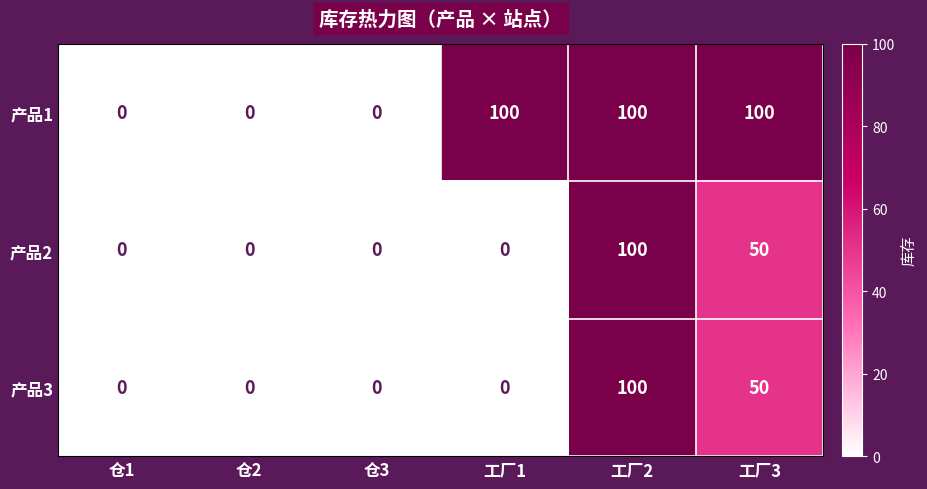

What is the maximum value shown in the chart?

100